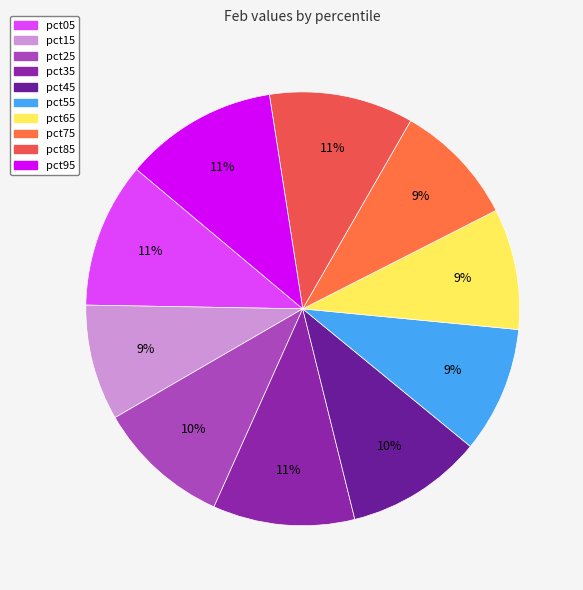

To the nearest percent, what is the difference between the pct45 and pct55 slice percentages?

1%